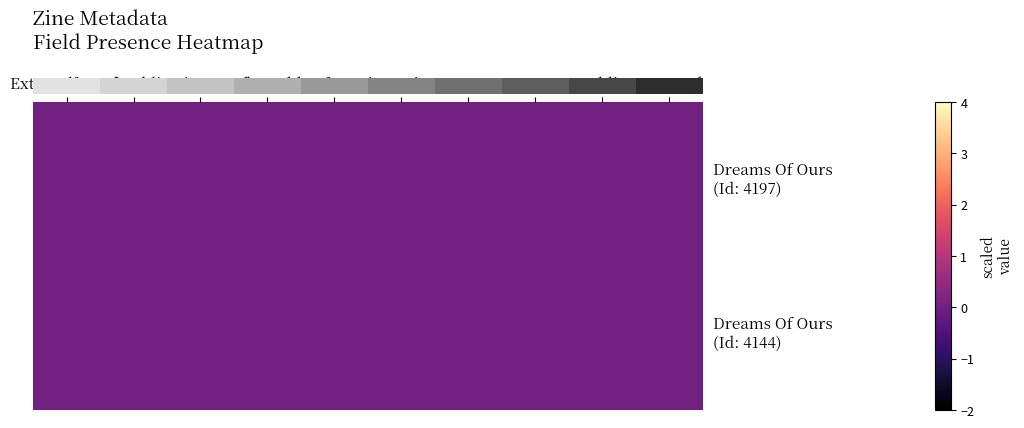

What is the sum of all 0.0 values?

5.2